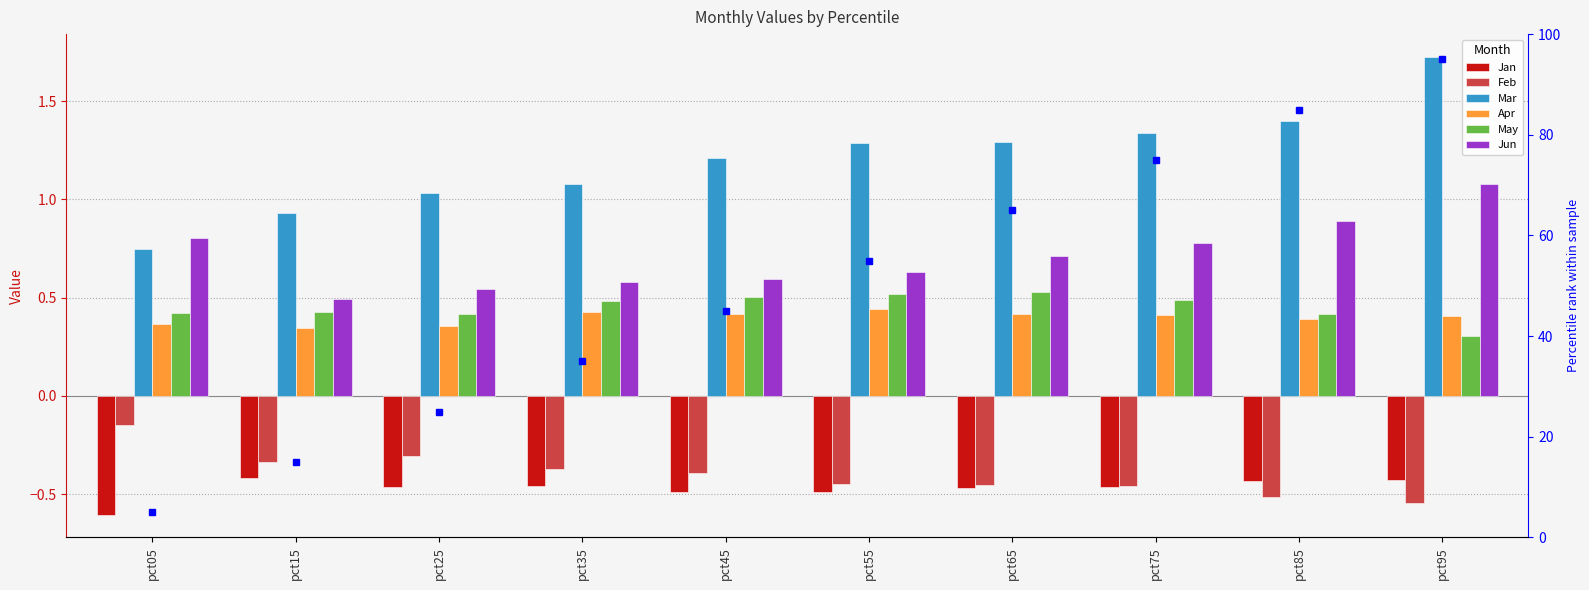

What is the sum of the Mar values at pct05 and pct15?

1.7